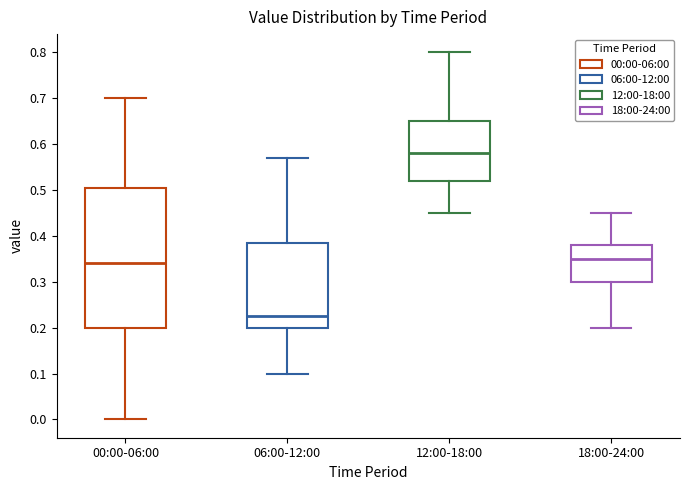

Reading left to right, transcribe this box plot: for each box, give where its median line is, the range the box spans, and where its two whiskers end, as read against the y-axis. The values are not printed on the chart, so give them approximately, as read against the axis.

00:00-06:00: median 0.34, box 0.20 to 0.51, whiskers 0.00 to 0.70
06:00-12:00: median 0.23, box 0.20 to 0.39, whiskers 0.10 to 0.57
12:00-18:00: median 0.58, box 0.52 to 0.65, whiskers 0.45 to 0.80
18:00-24:00: median 0.35, box 0.30 to 0.38, whiskers 0.20 to 0.45